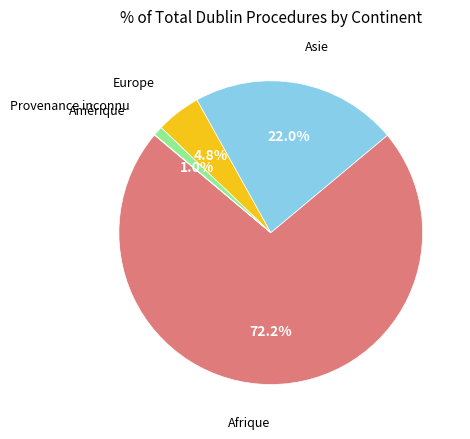

Is there a majority slice in this chart?

Yes